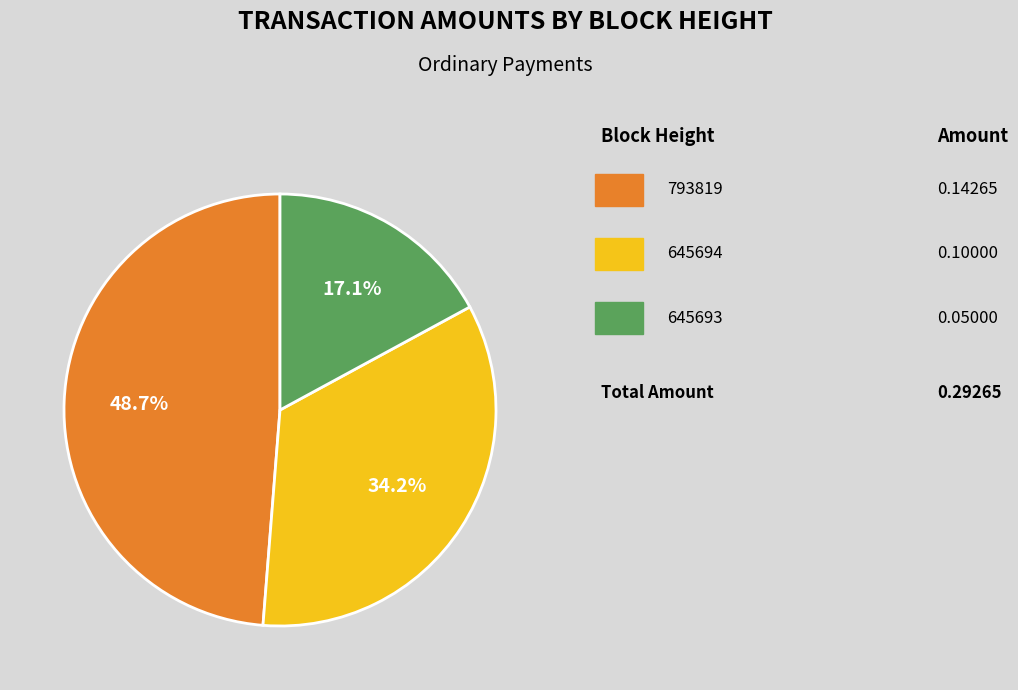

Is there a majority slice in this chart?

No